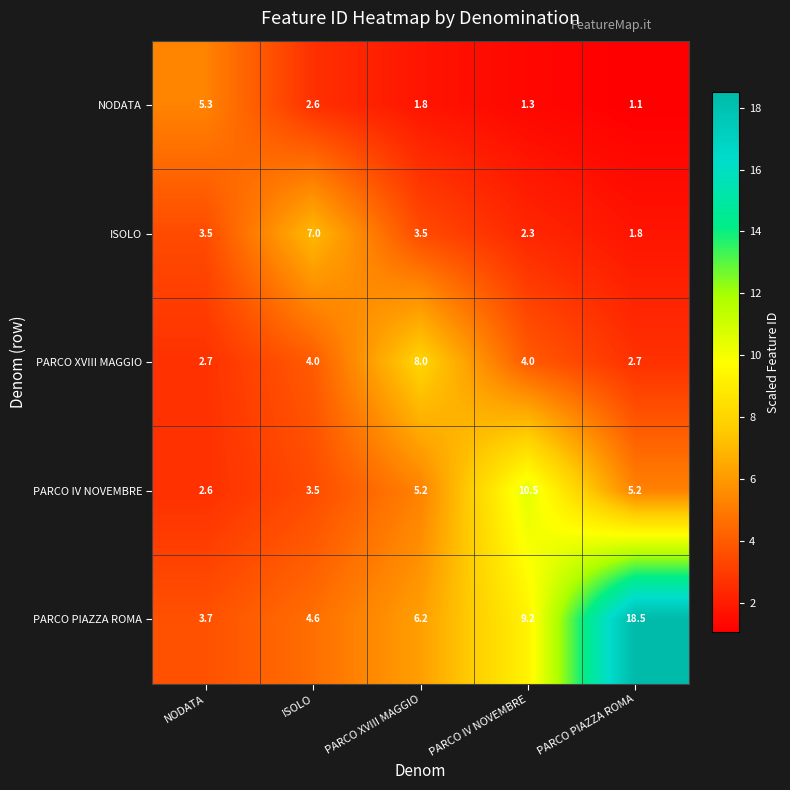

What is the average value of the PARCO XVIII MAGGIO series?

4.3